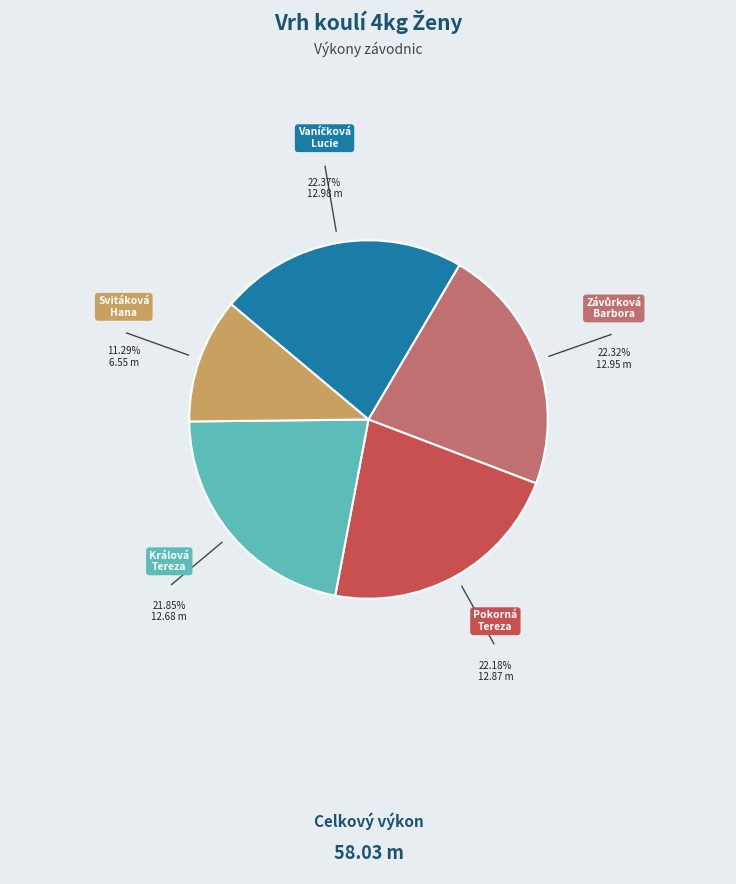

Does any single category account for the majority?

No